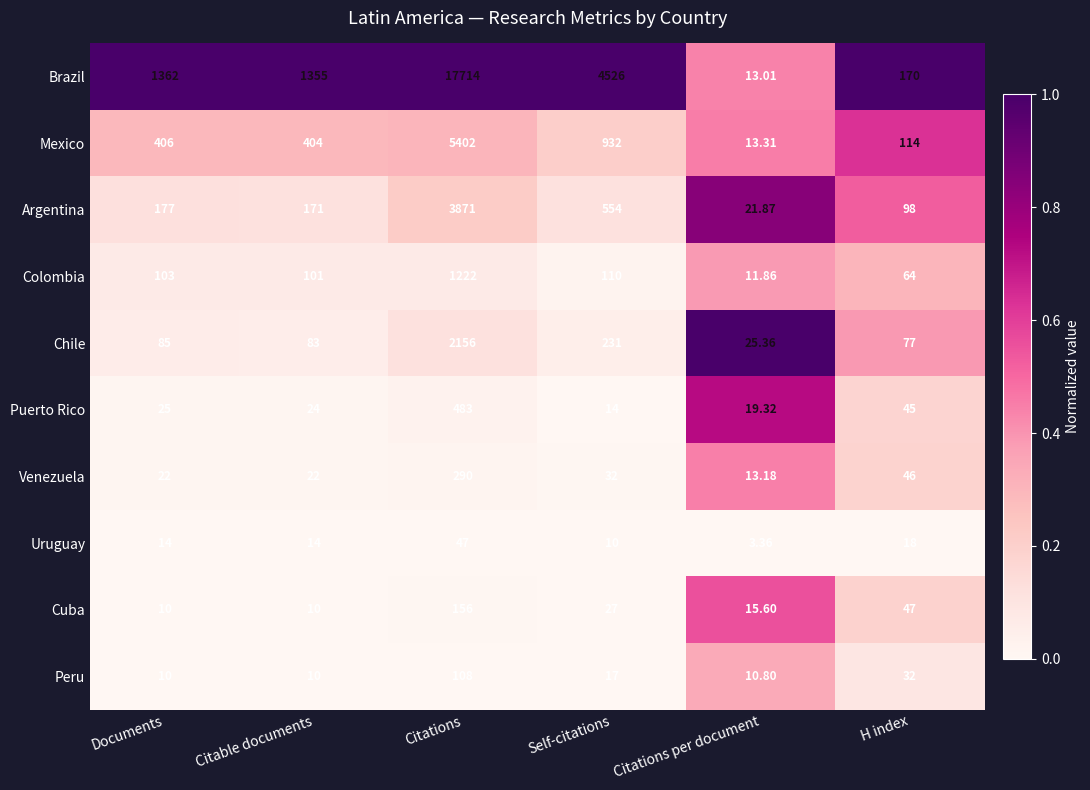

At which category does the chart reach its peak across all series?

Citations